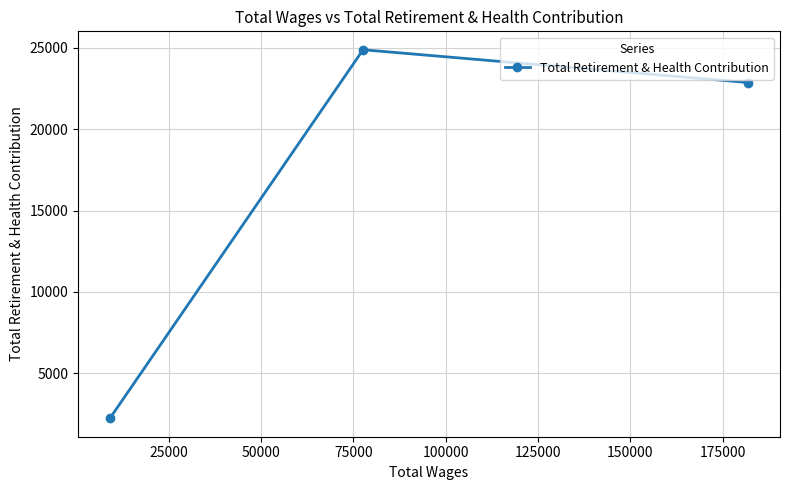

How many lines are shown in the chart?

1